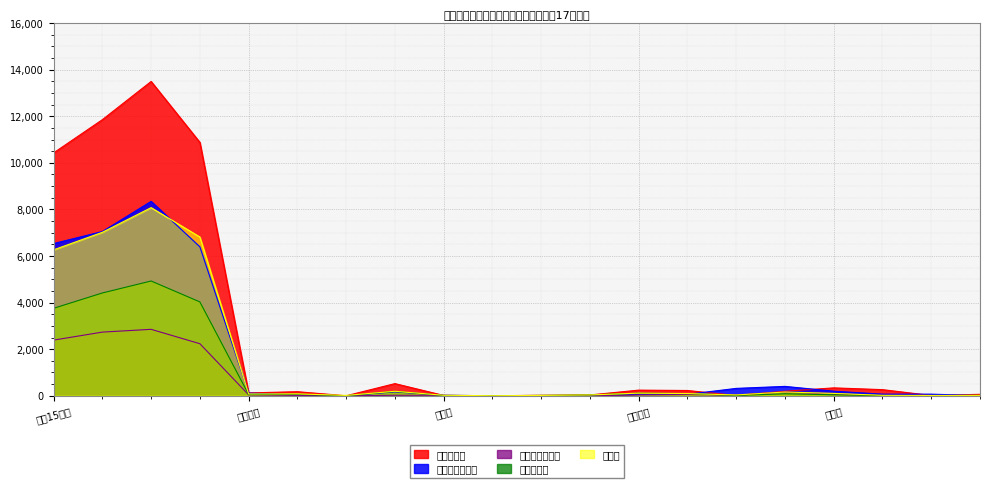

How many times do 訪問指導実人員 and 相談延人員 cross each other?

6